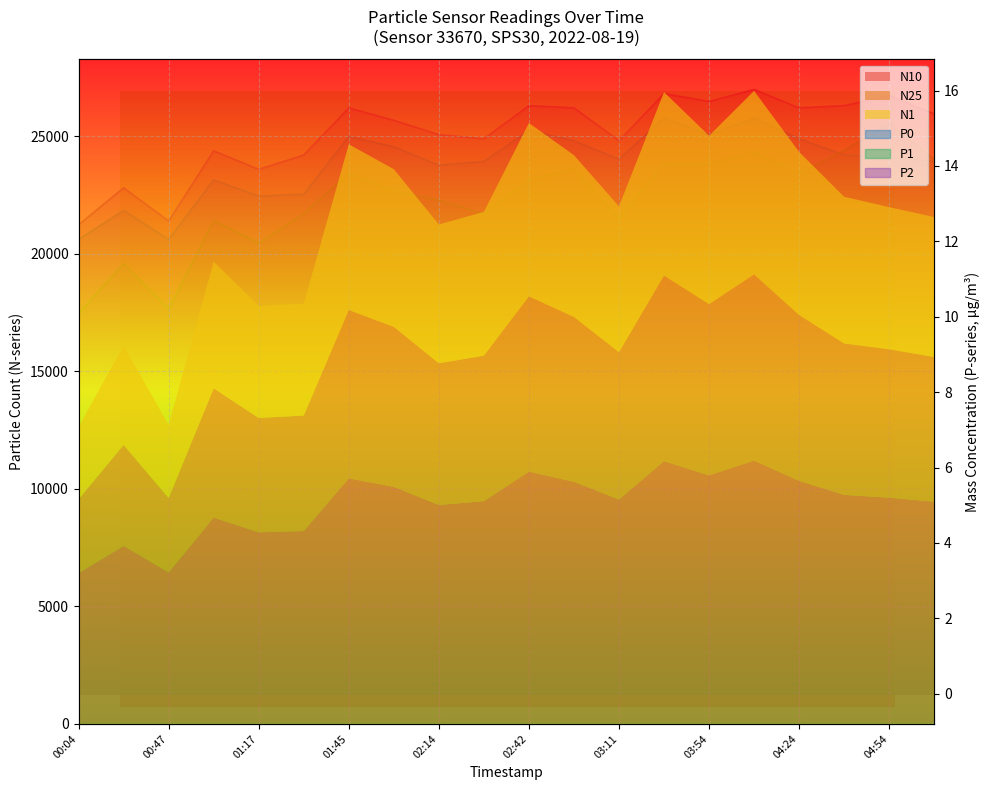

True or false: P2 and P1 cross at least once.

False